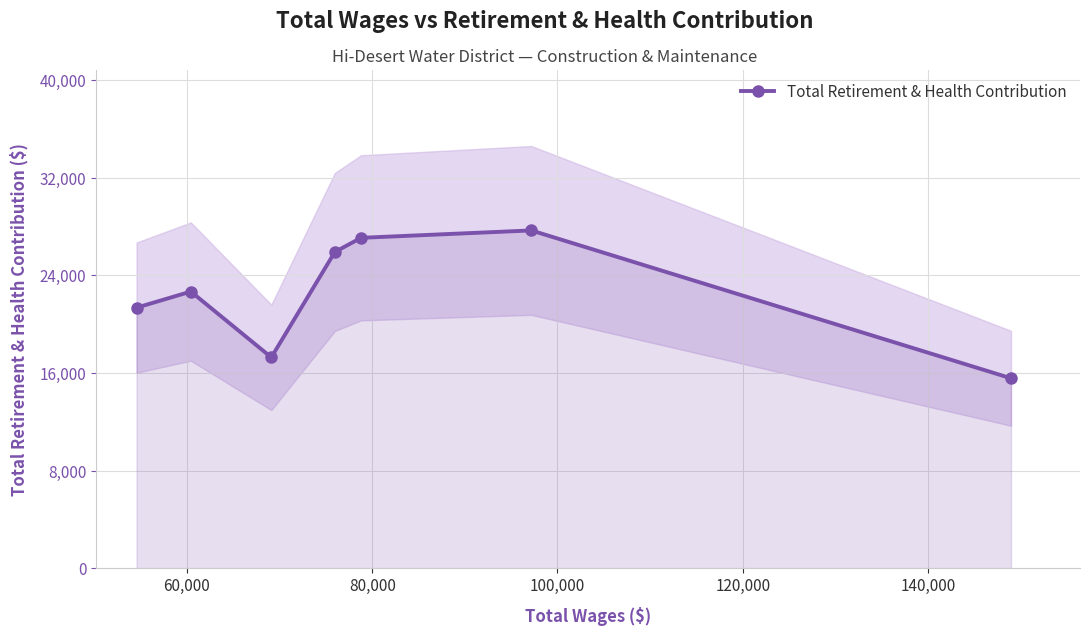

In Total Retirement & Health Contribution, how many points are higher than both neighbors (excluding endpoints)?

2